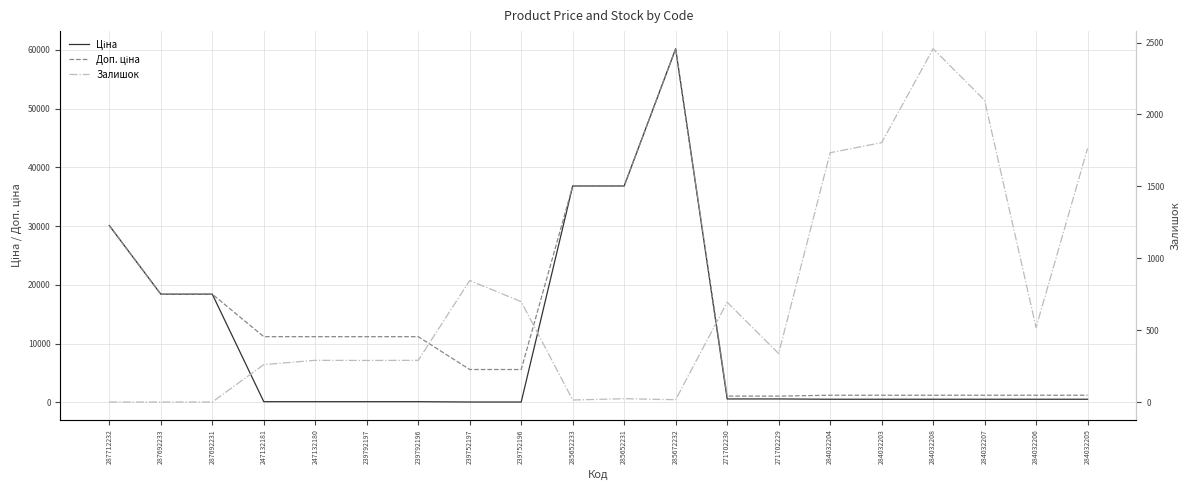

What is the sum of all Ціна values?

205718.2